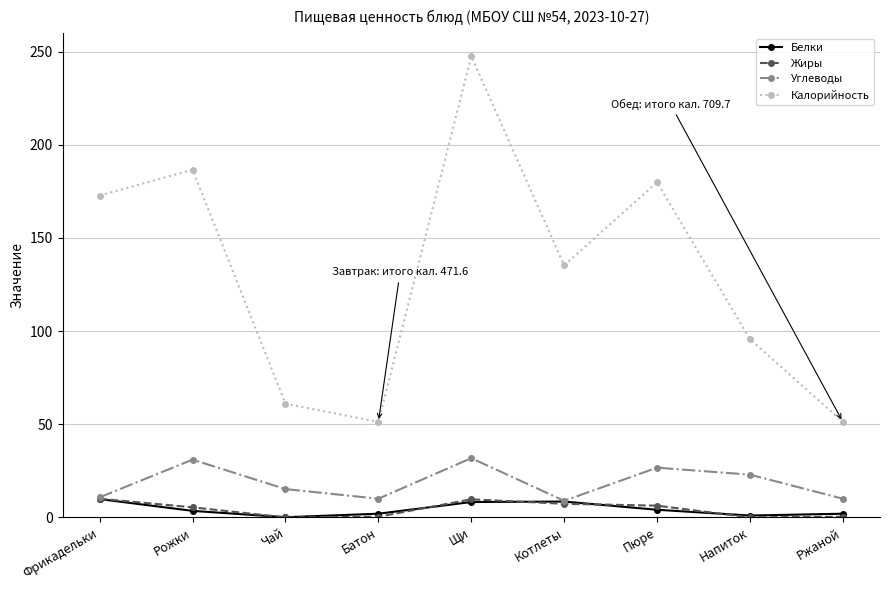

At which category does Углеводы reach its first local peak?

Рожки